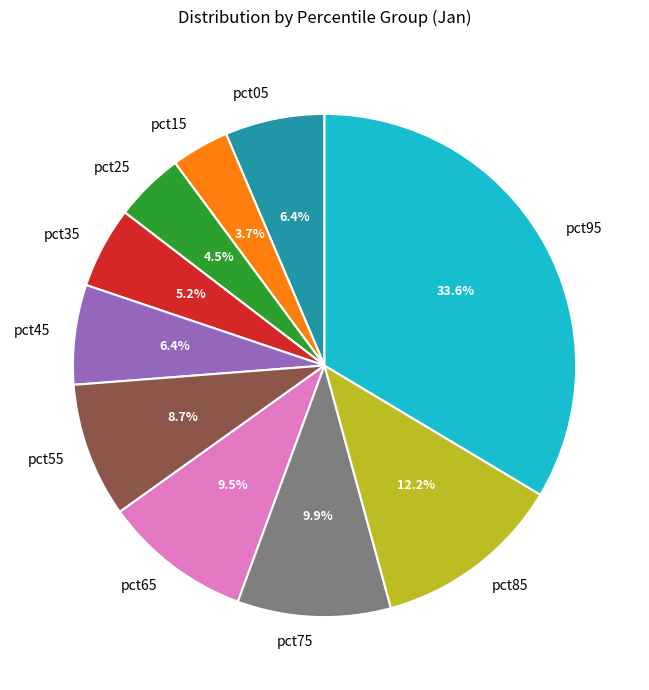

Is there a majority slice in this chart?

No